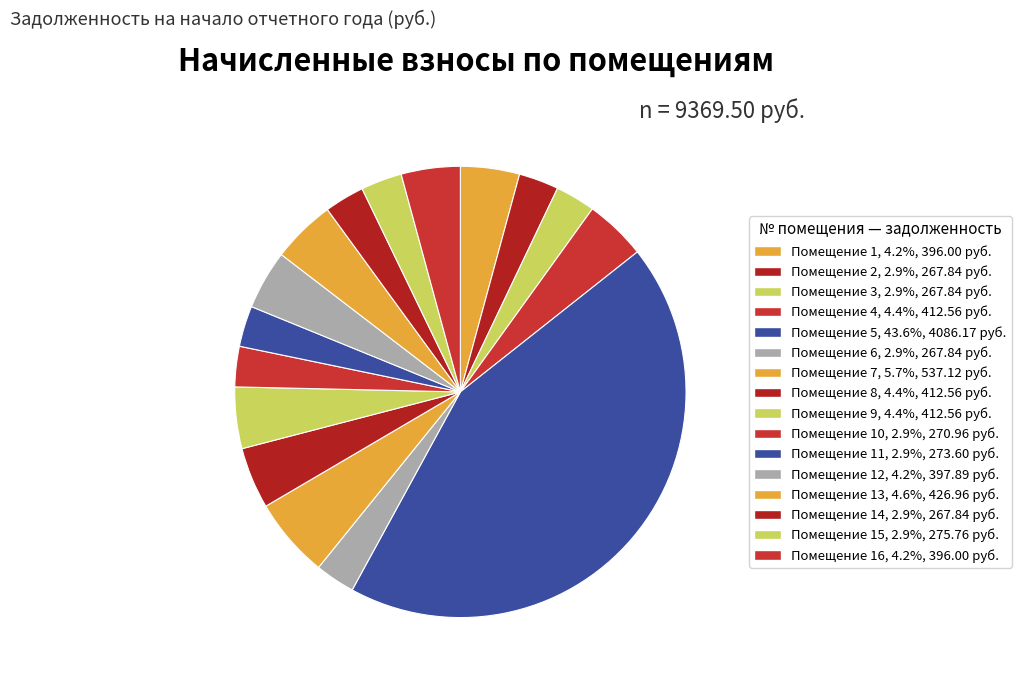

How many slices are in this pie chart?

16